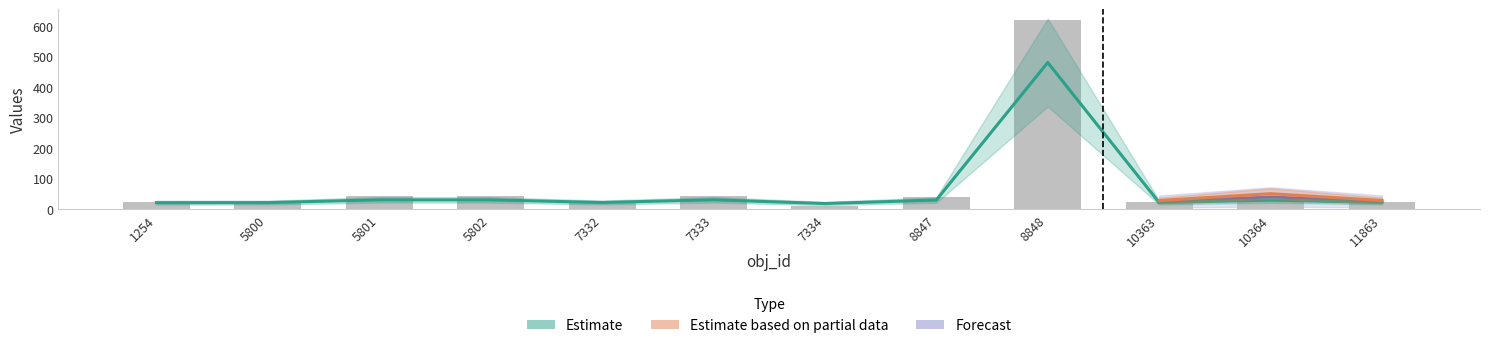

What is the difference between the maximum and second lowest values in the perim_m series?

459.0